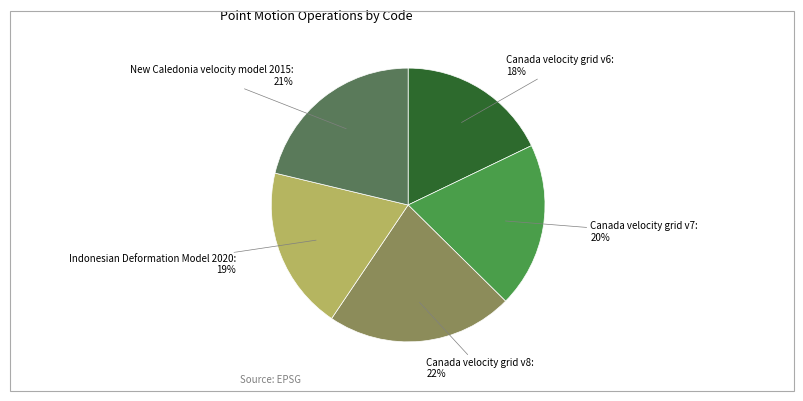

Is there a majority slice in this chart?

No